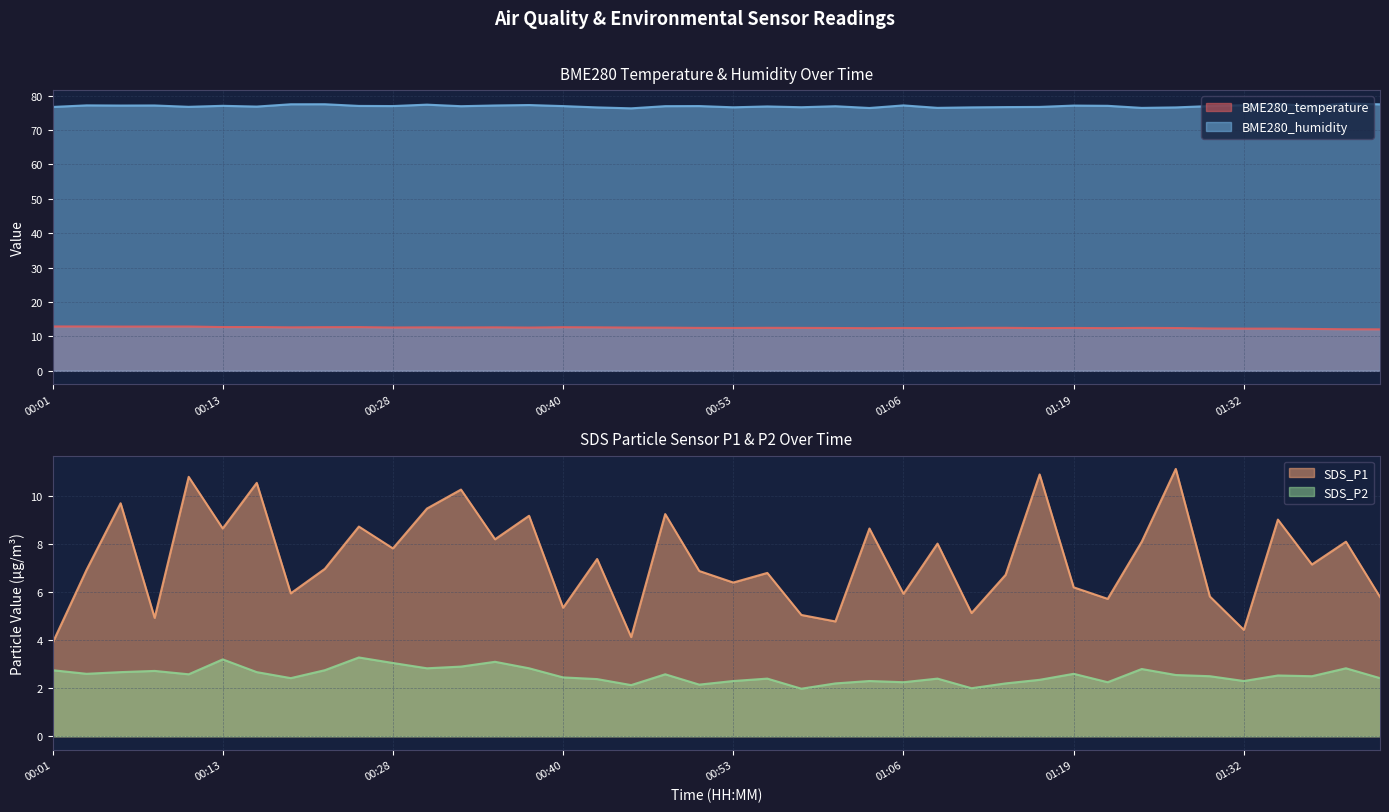

What is the value of the SDS_P2 point at the 7th from the left?

2.7